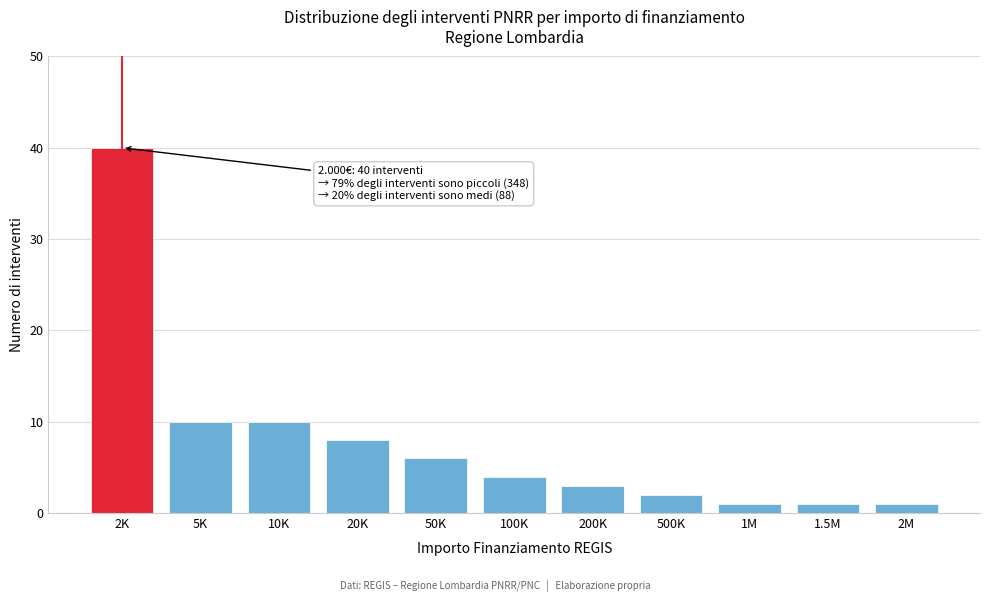

Reading left to right, what are all the values shown in this chart?

2K=40	5K=10	10K=10	20K=8	50K=6	100K=4	200K=3	500K=2	1M=1	1.5M=1	2M=1